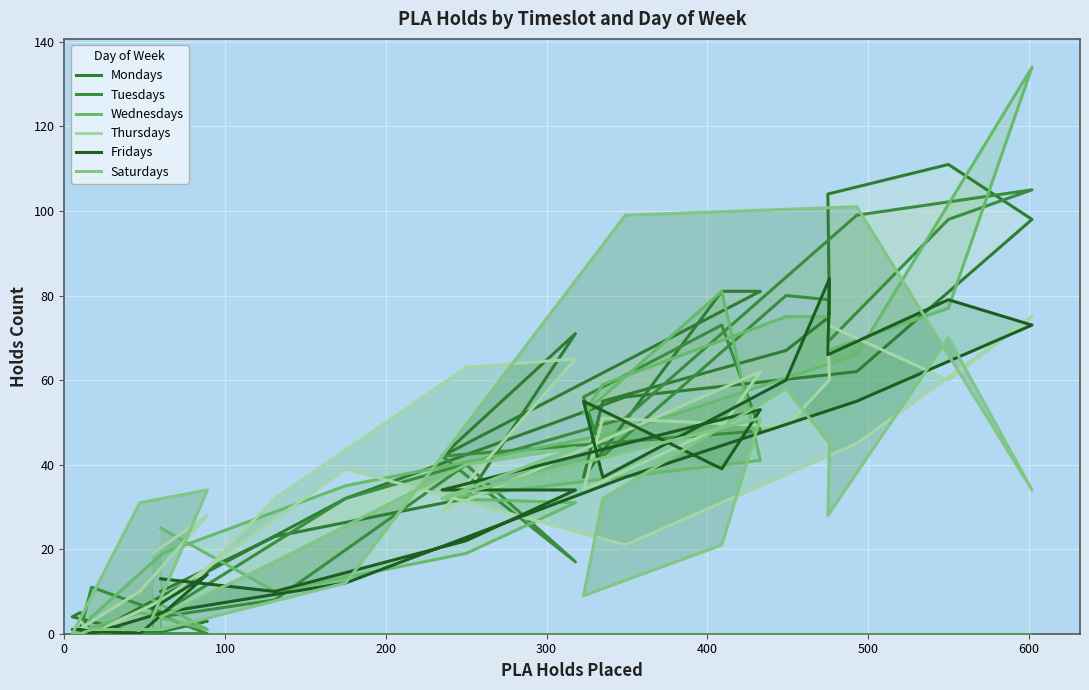

Where is the first local maximum for Wednesdays?

200